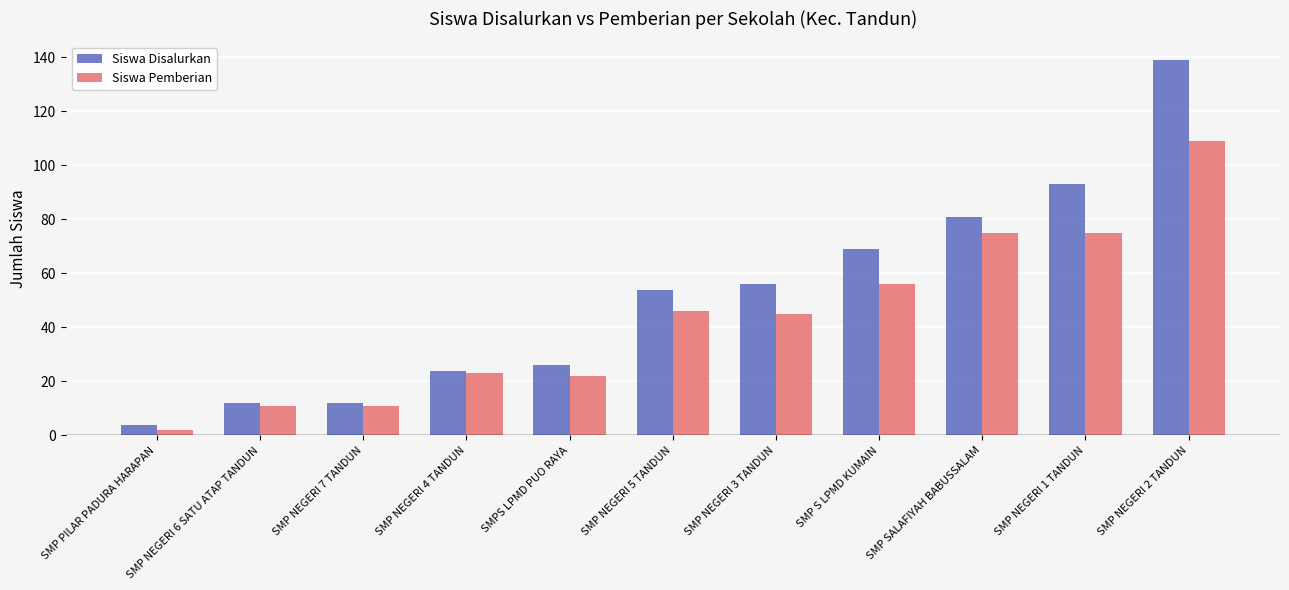

What is the label of the 2nd bar from the right?

SMP NEGERI 1 TANDUN